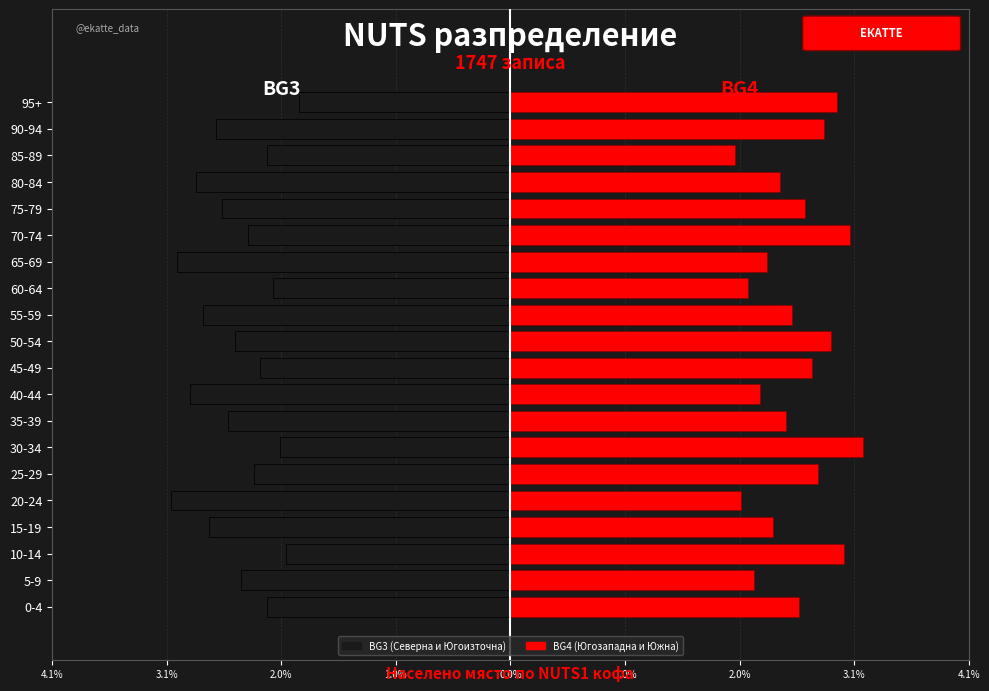

Which series changed the most between 50-54 and 70-74?

BG4 (NUTS1)